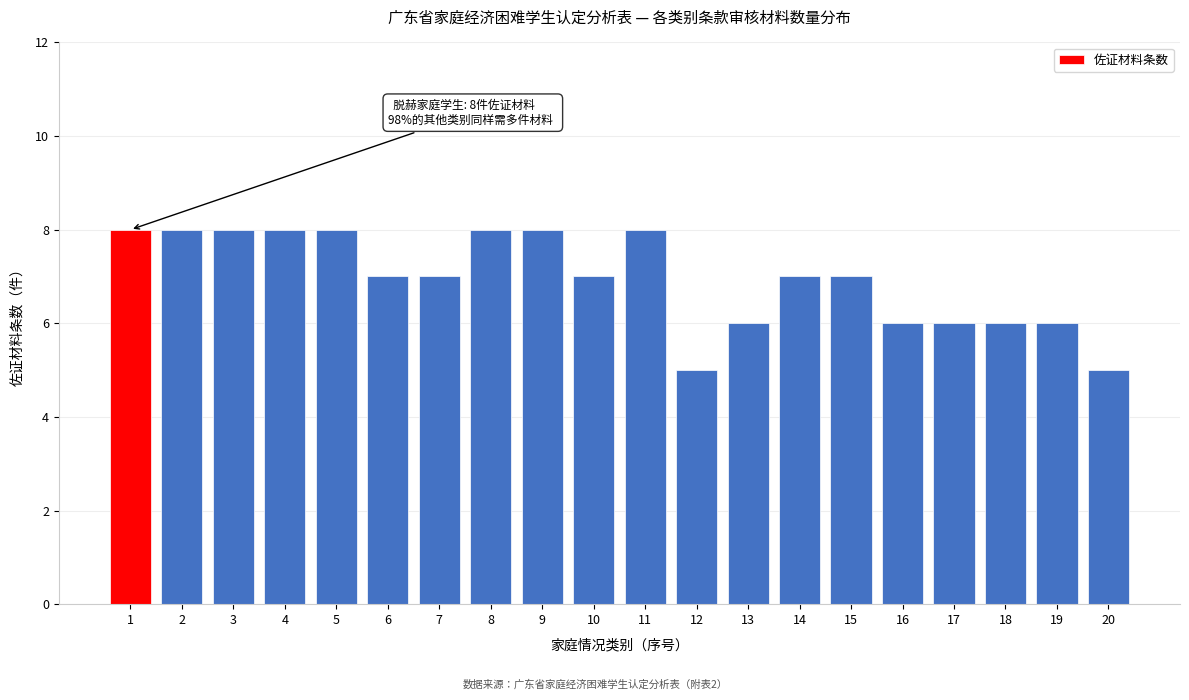

Reading right to left, what are all the values shown in this chart?

5	6	6	6	6	7	7	6	5	8	7	8	8	7	7	8	8	8	8	8